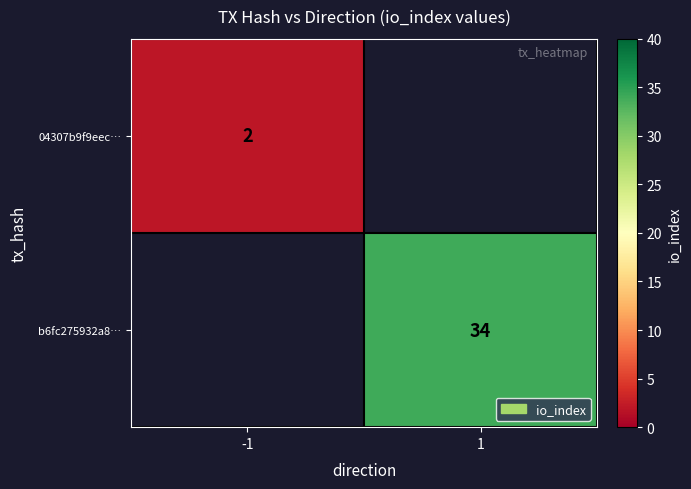

Between 1 and -1, which is larger?

-1